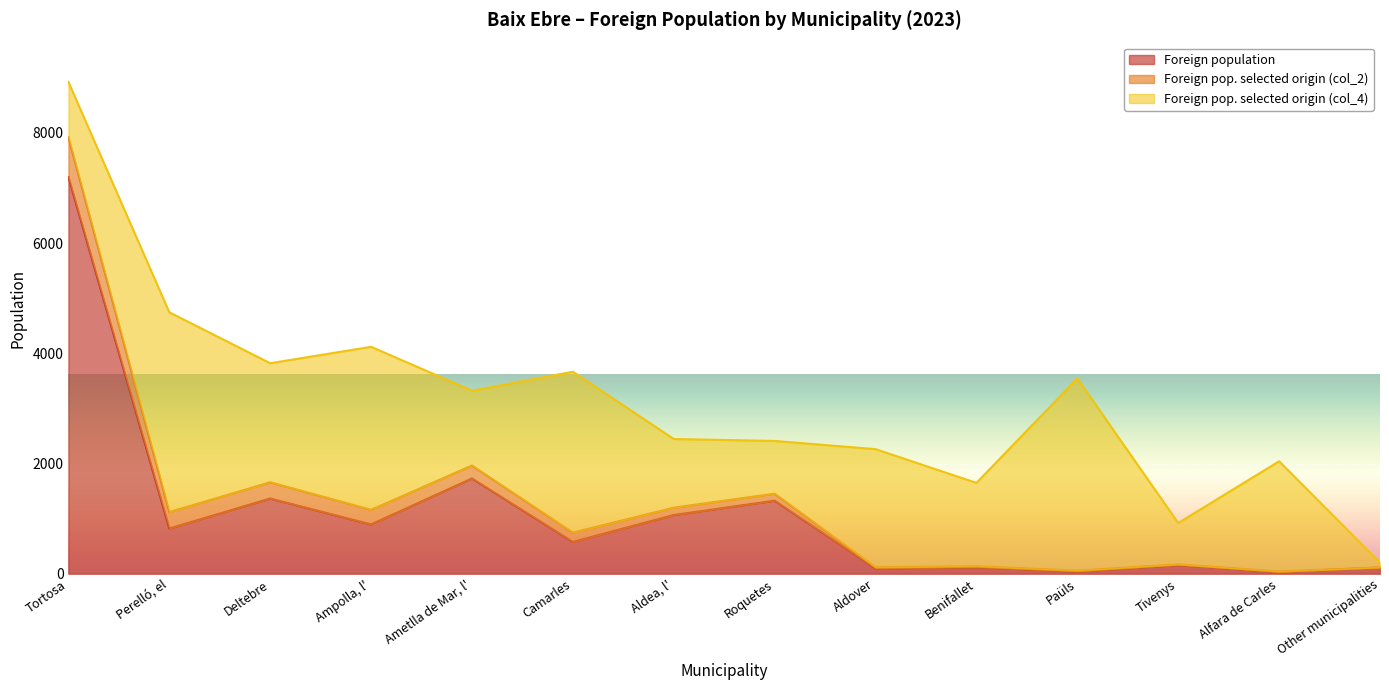

True or false: Foreign pop. selected origin (col_4) has a value of 1735 at Tortosa.

False